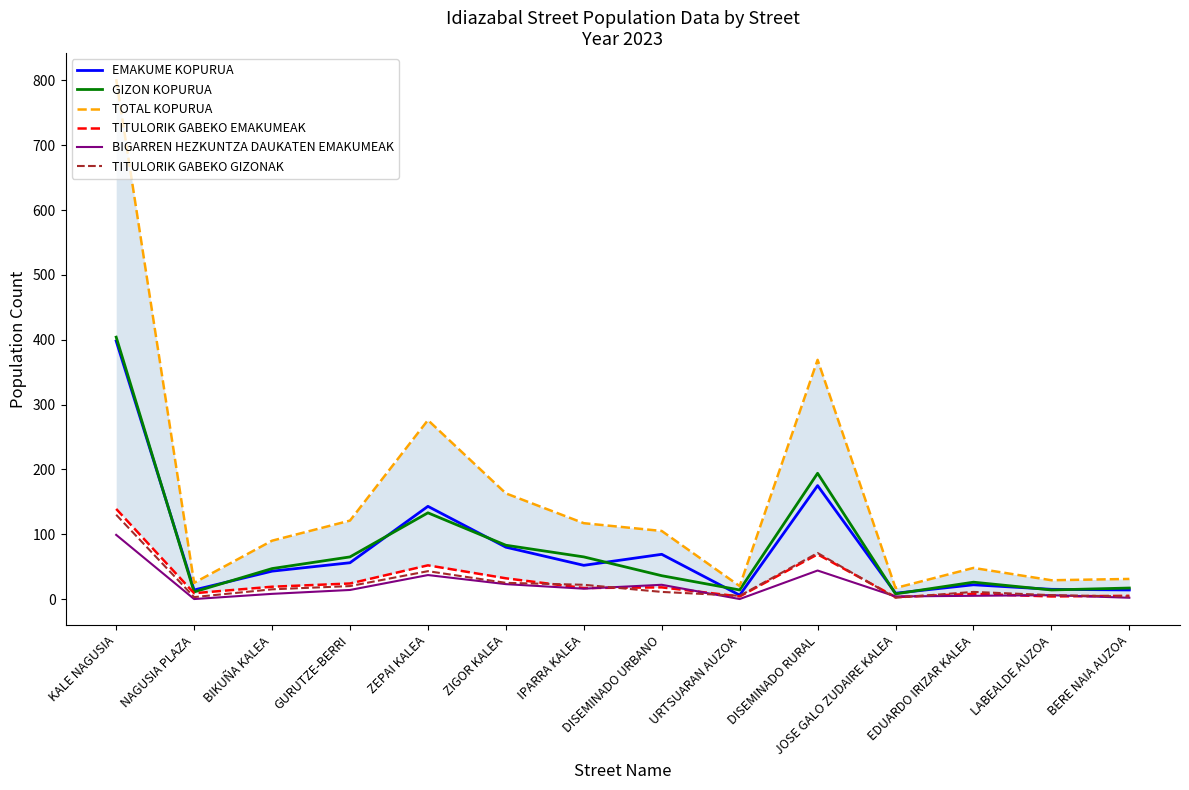

What are all the series names shown in the legend?

EMAKUME KOPURUA, GIZON KOPURUA, TOTAL KOPURUA, TITULORIK GABEKO EMAKUMEAK, BIGARREN HEZKUNTZA DAUKATEN EMAKUMEAK, TITULORIK GABEKO GIZONAK